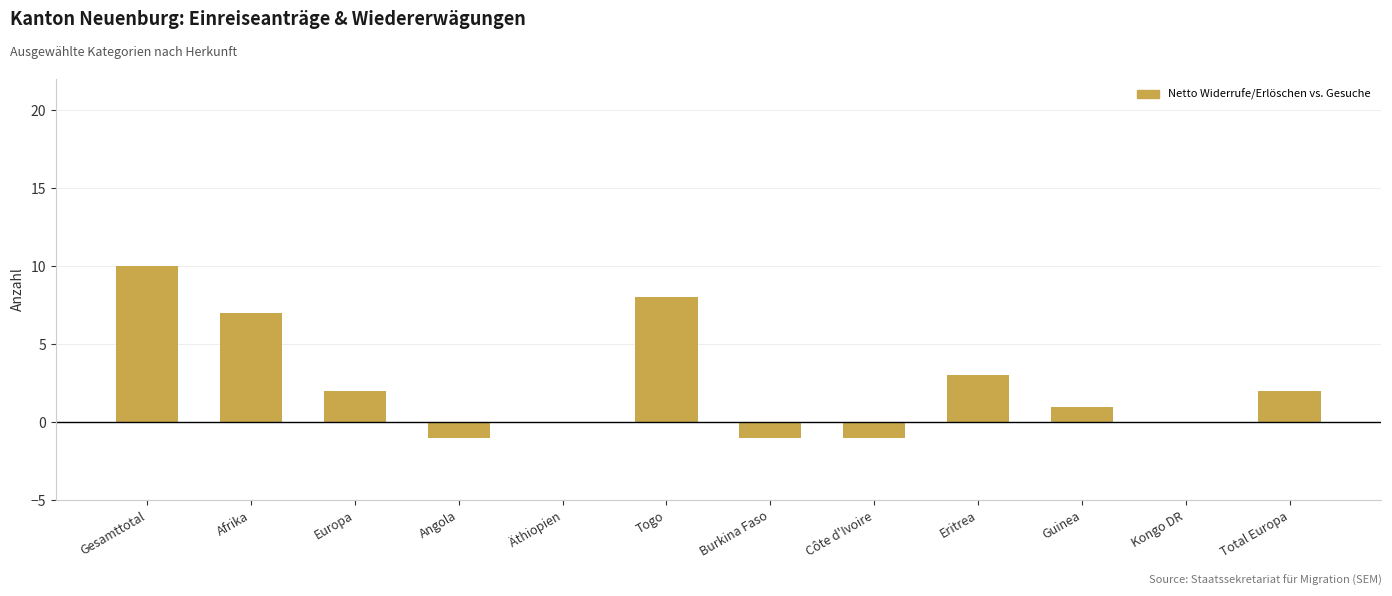

Reading left to right, extract all data points from this chart.

10	7	2	-1	0	8	-1	-1	3	1	0	2